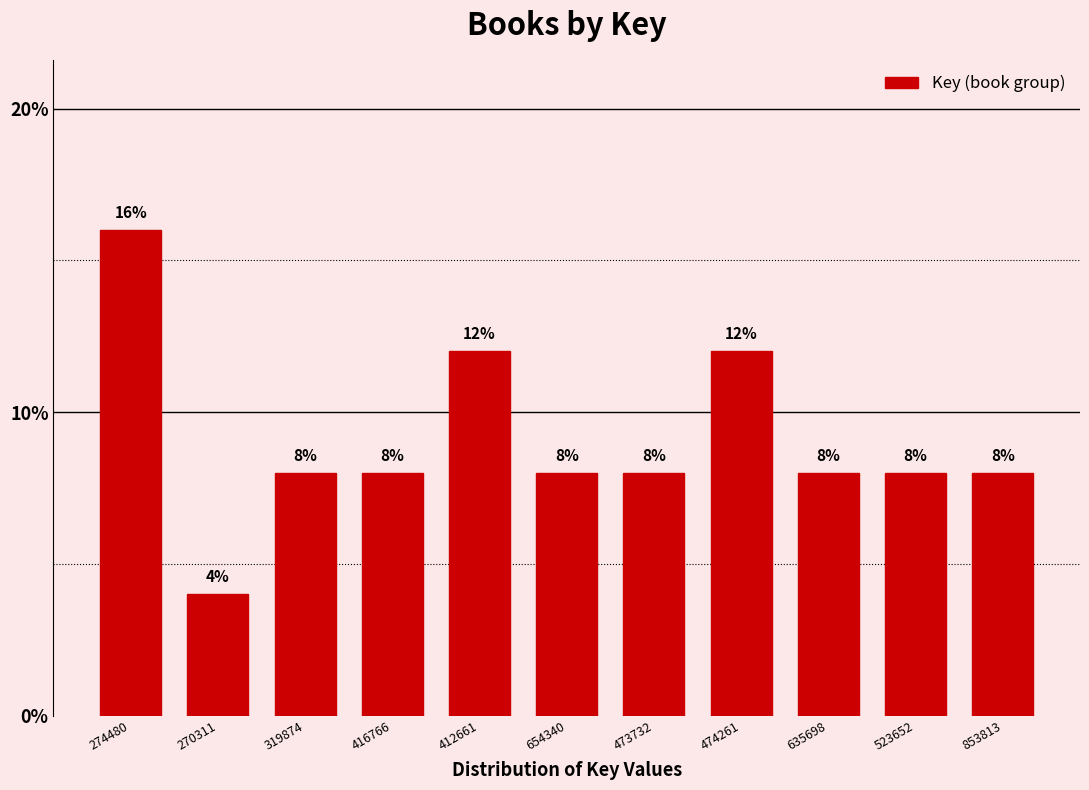

Reading left to right, extract all data points from this chart.

274480=16	270311=4	319874=8	416766=8	412661=12	654340=8	473732=8	474261=12	635698=8	523652=8	853813=8